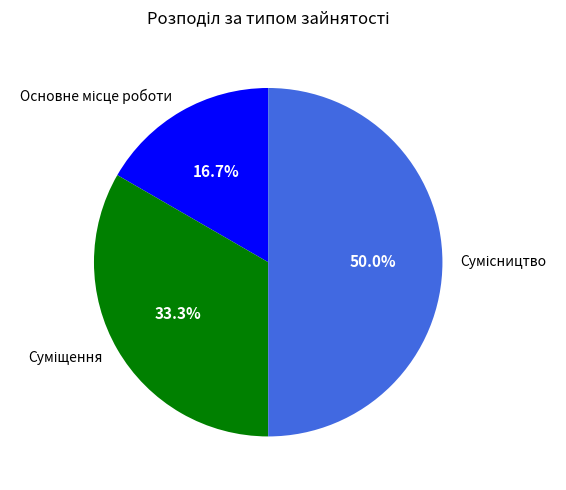

How many slices are in this pie chart?

3